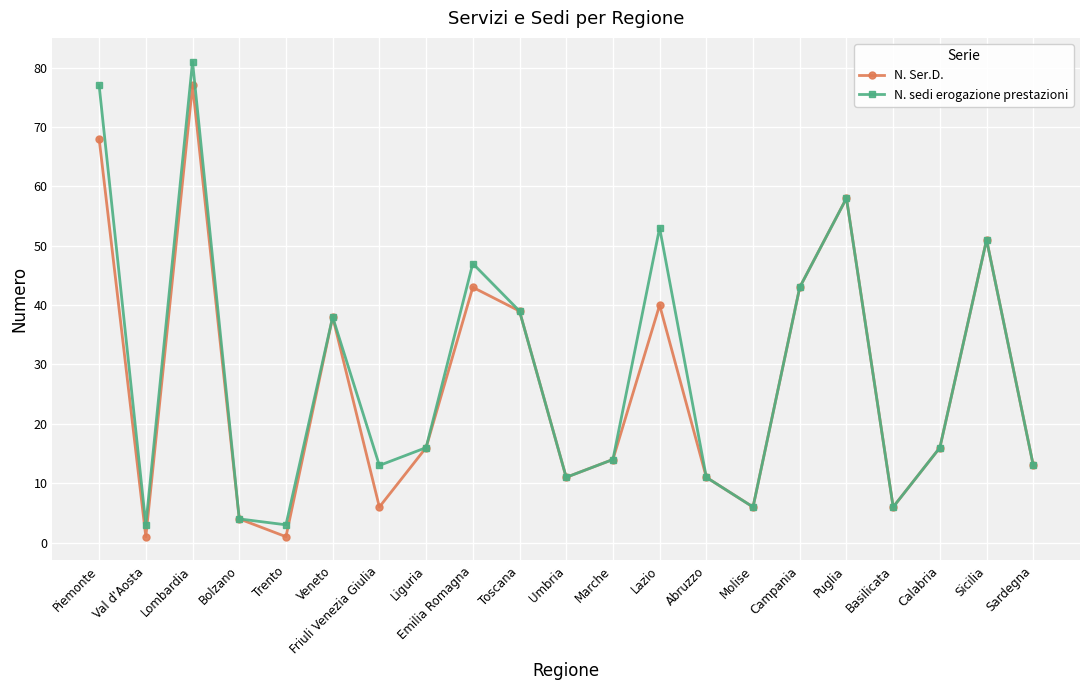

Where is N. sedi erogazione prestazioni nearest to the value 42?

Campania